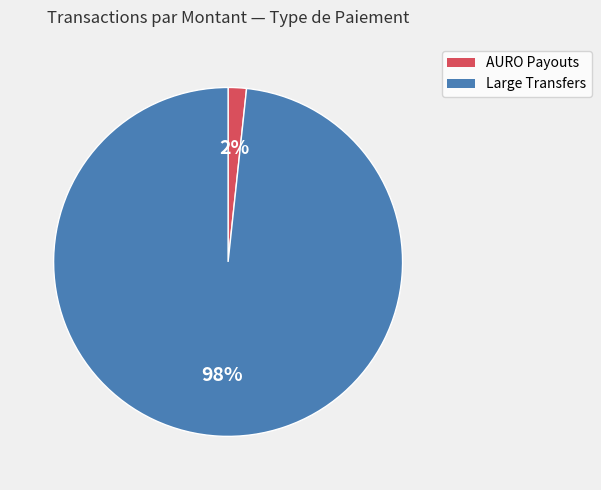

Which category accounts for the majority?

Large Transfers